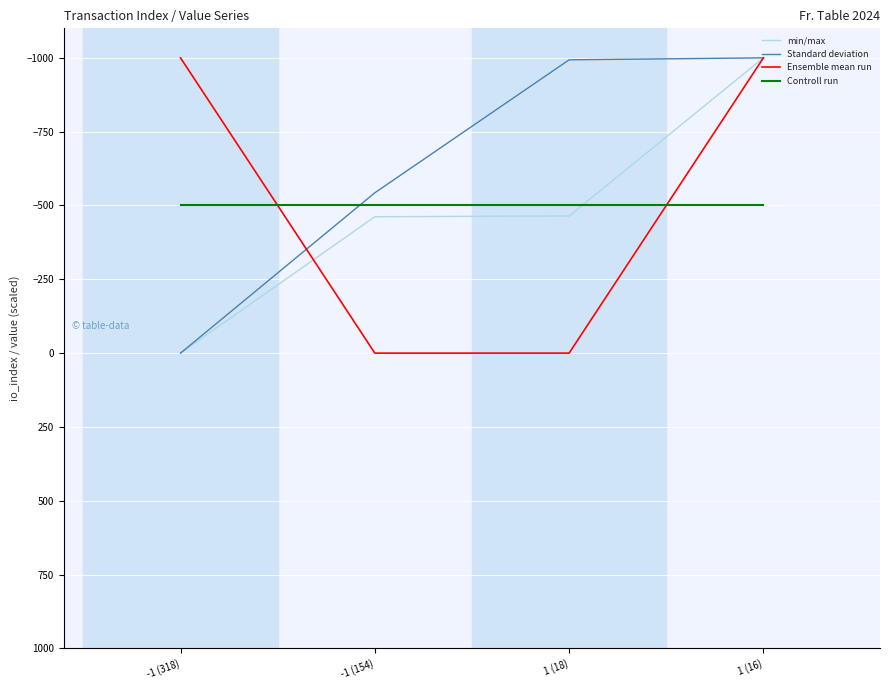

Does the chart have visible grid lines?

Yes